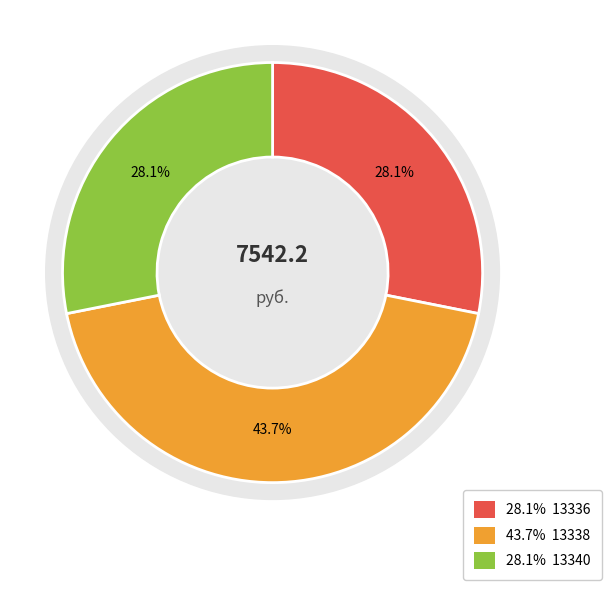

Does 13340 represent more than half of the total?

No